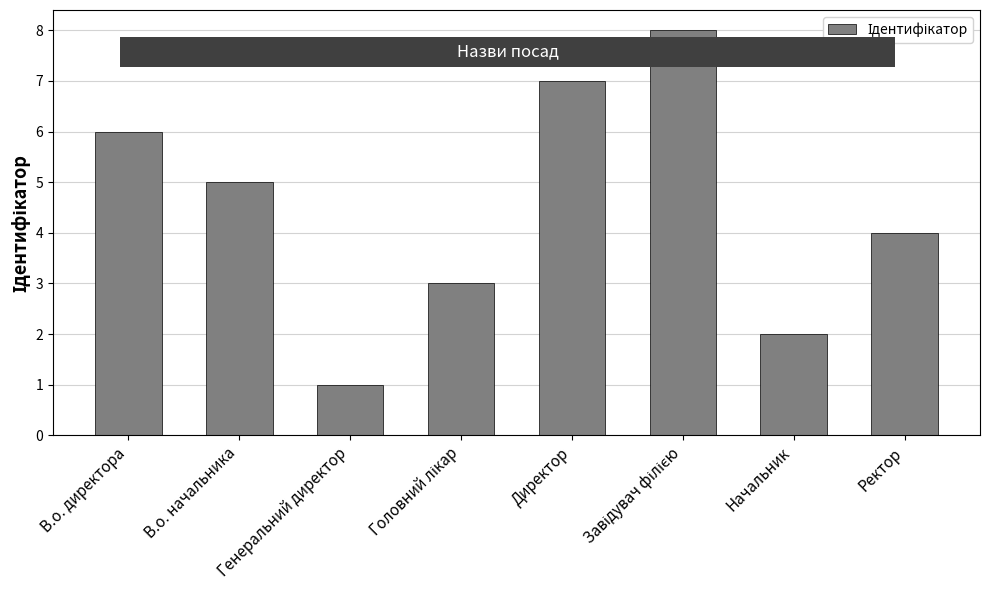

What is the difference between the maximum and minimum values?

7